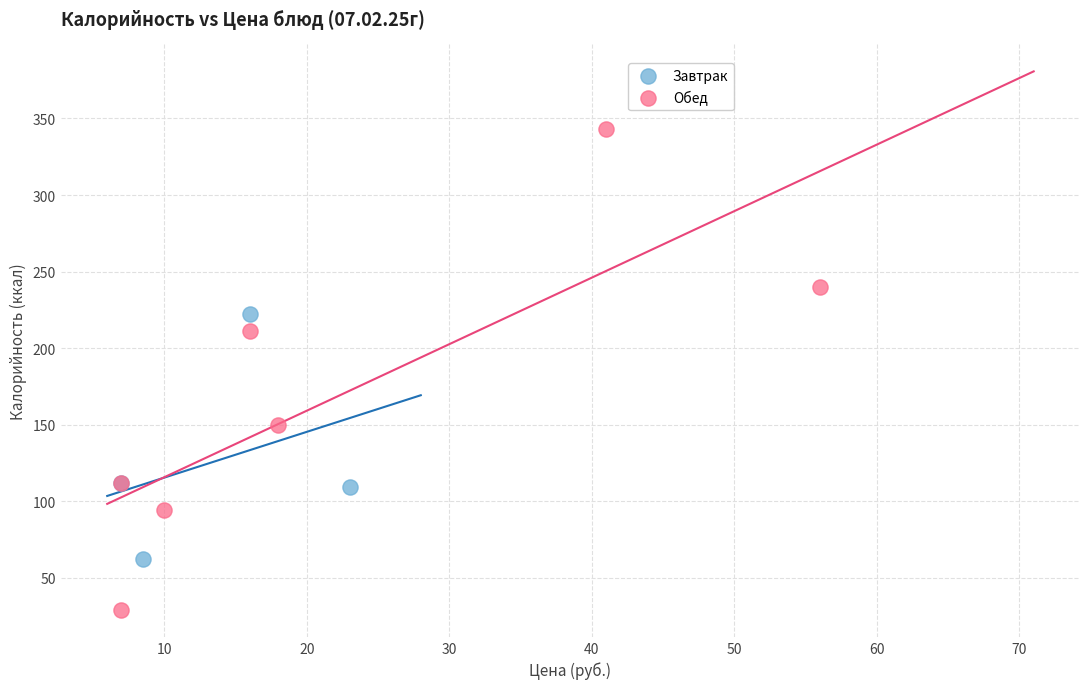

Which series reaches the maximum Y coordinate?

Обед